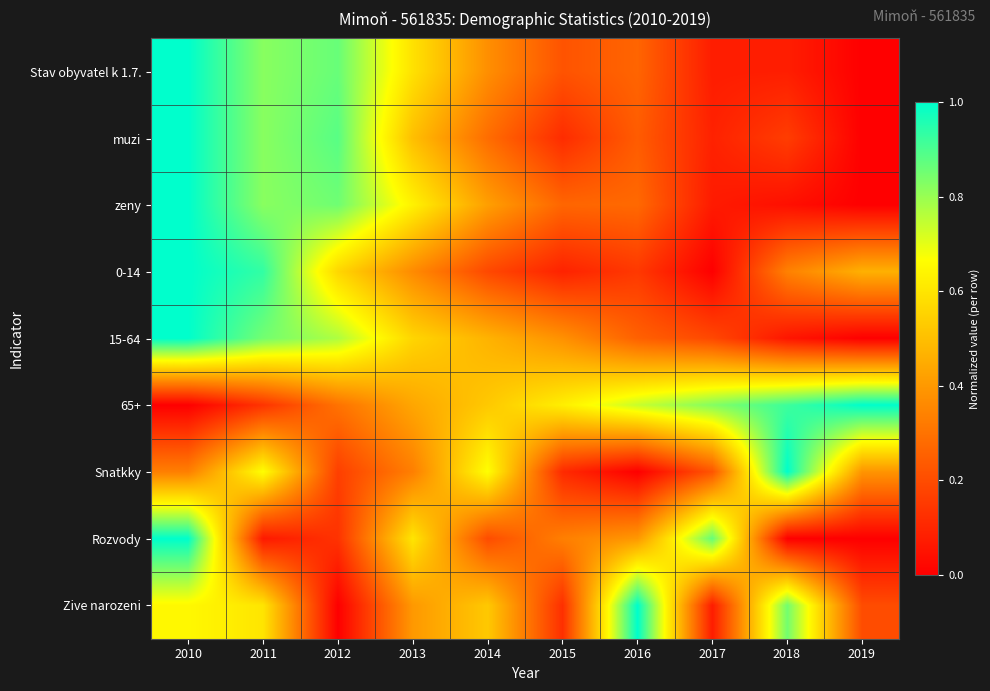

At how many categories does at least one series exceed 0?

10